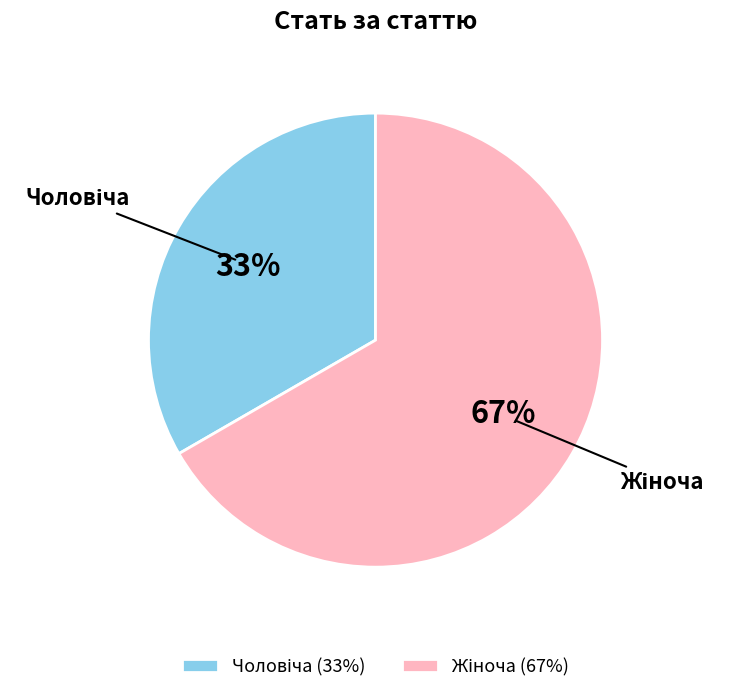

Does any single category account for the majority?

Yes